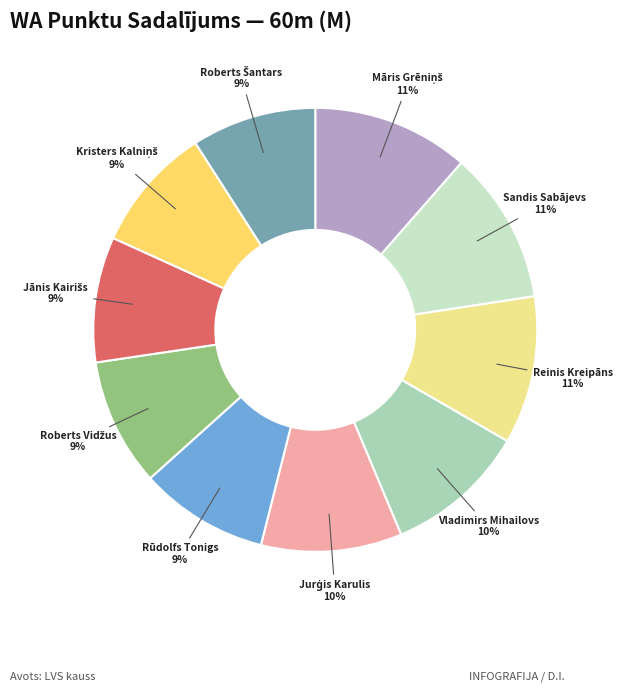

To the nearest percent, what is the difference between the largest and smallest slice percentages?

2%